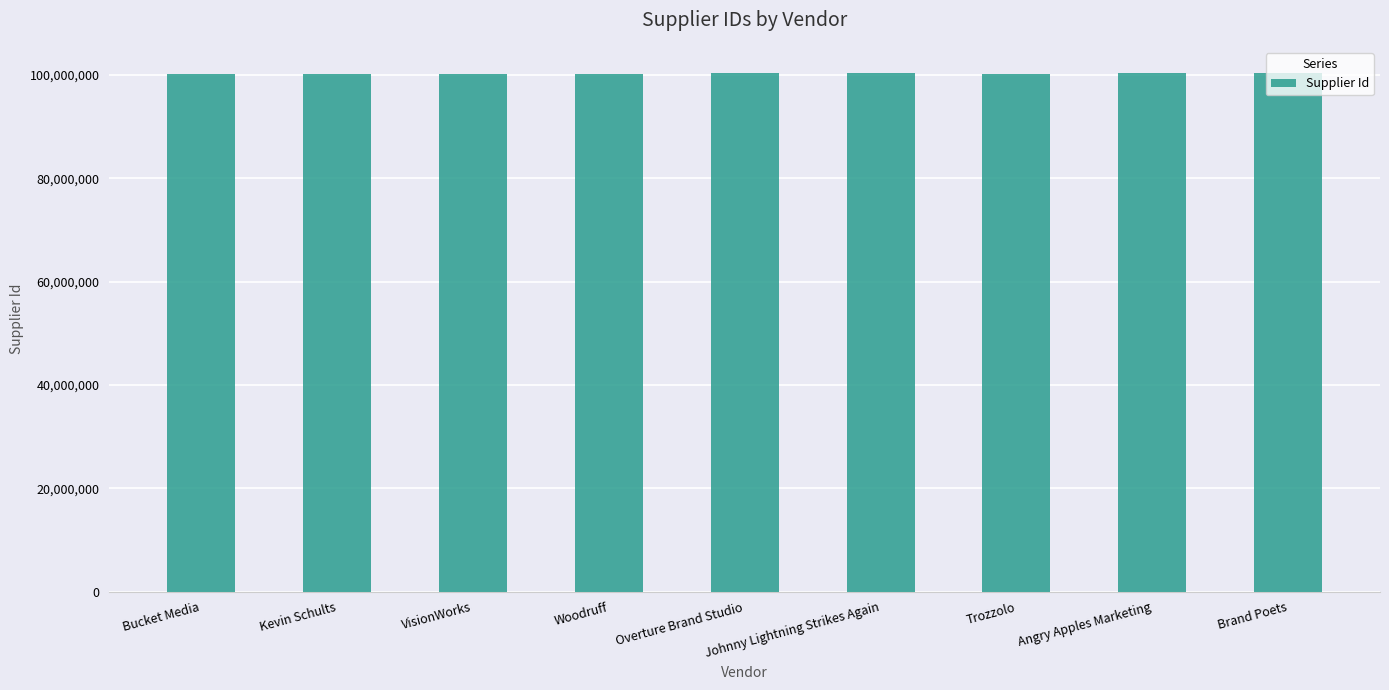

What is the greatest value displayed?

100403194